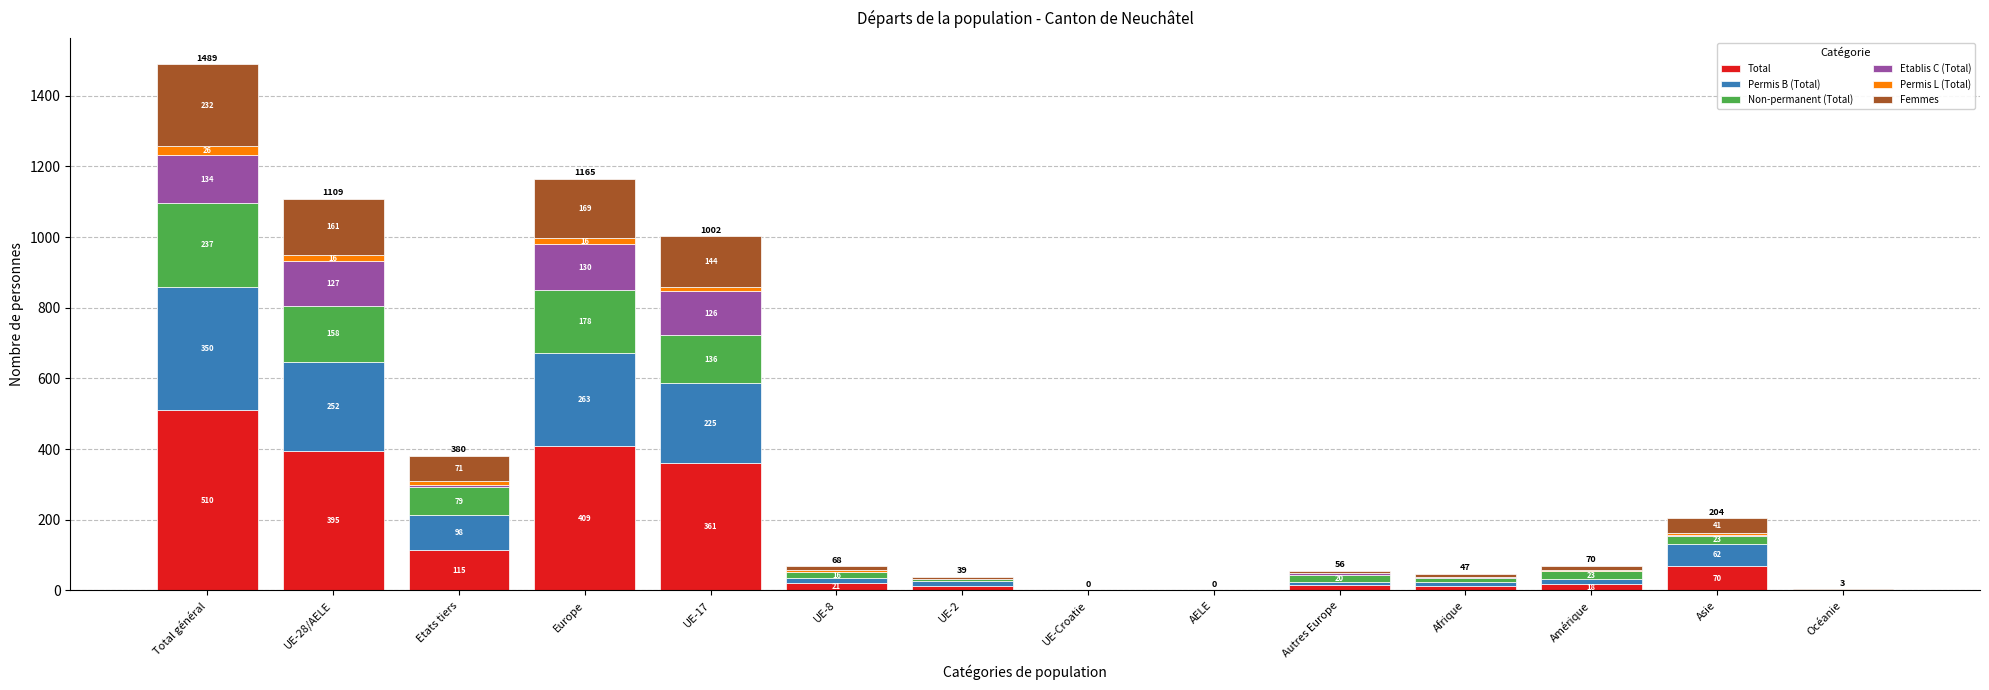

Reading left to right, what are the values for Total?

Total général=510	UE-28/AELE=395	Etats tiers=115	Europe=409	UE-17=361	UE-8=21	UE-2=13	UE-Croatie=0	AELE=0	Autres Europe=14	Afrique=12	Amérique=18	Asie=70	Océanie=1